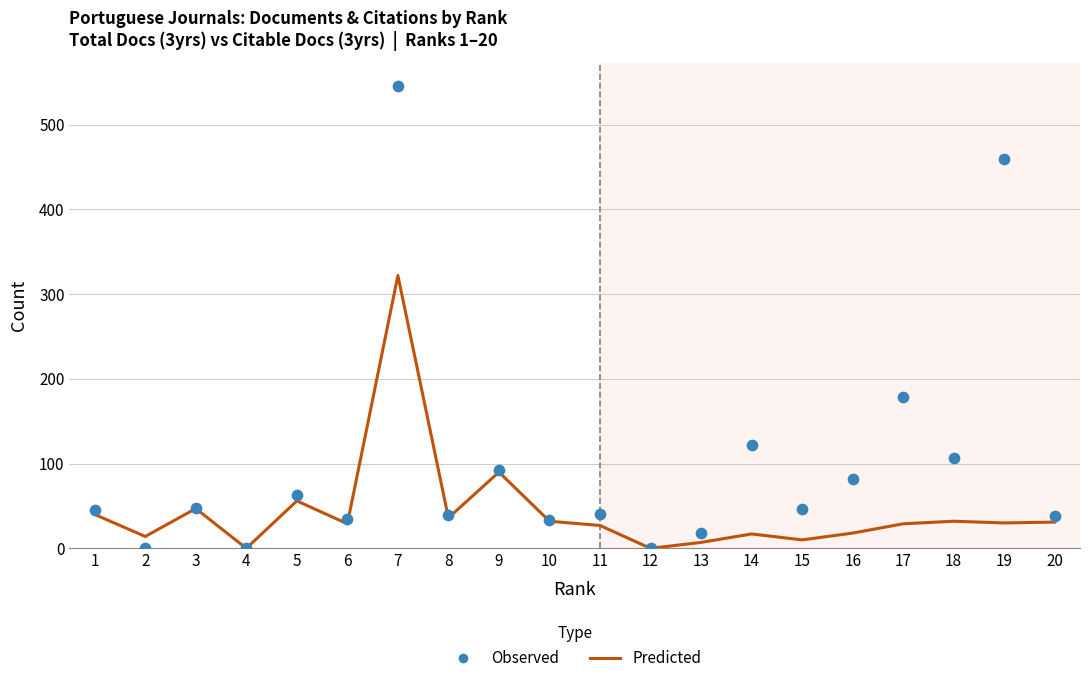

What are all the series names shown in the legend?

Predicted, Observed